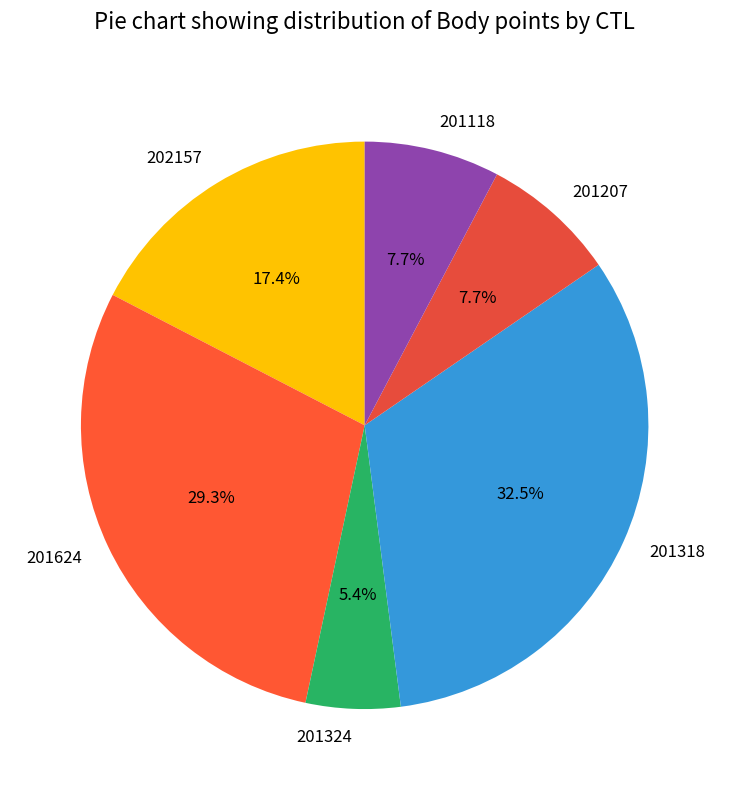

Which category has the biggest portion of the pie?

201318